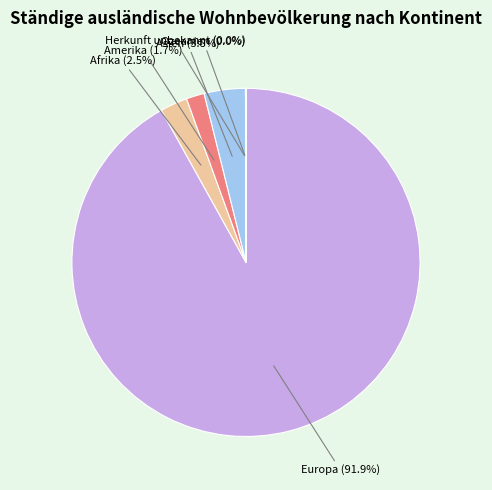

To the nearest percent, what portion does Asien represent?

4%